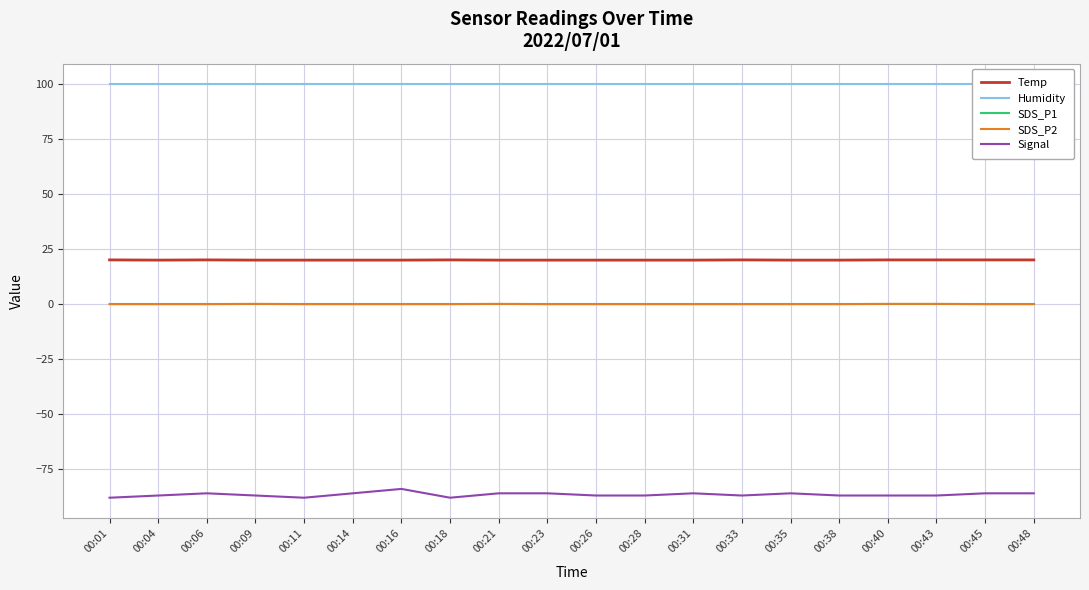

How many SDS_P2 values are between 0 and 1?

20